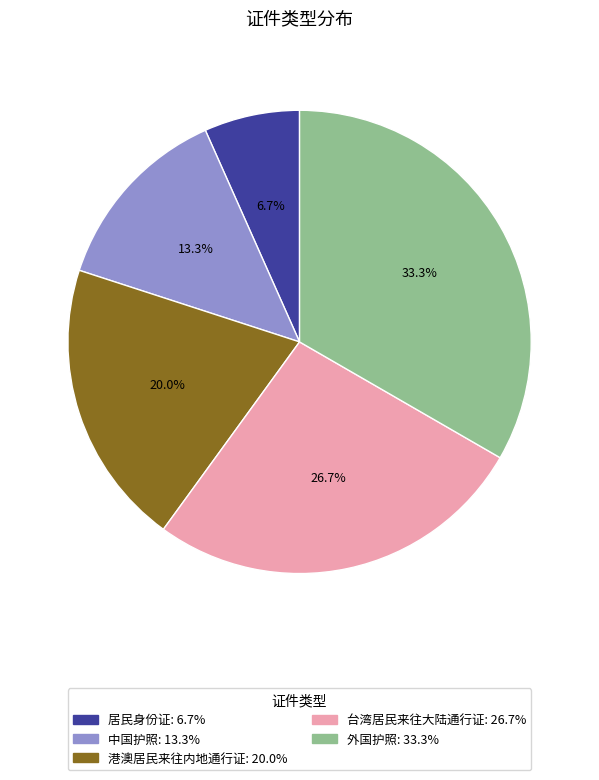

The 居民身份证 slice represents 1% of the pie. True or false?

False